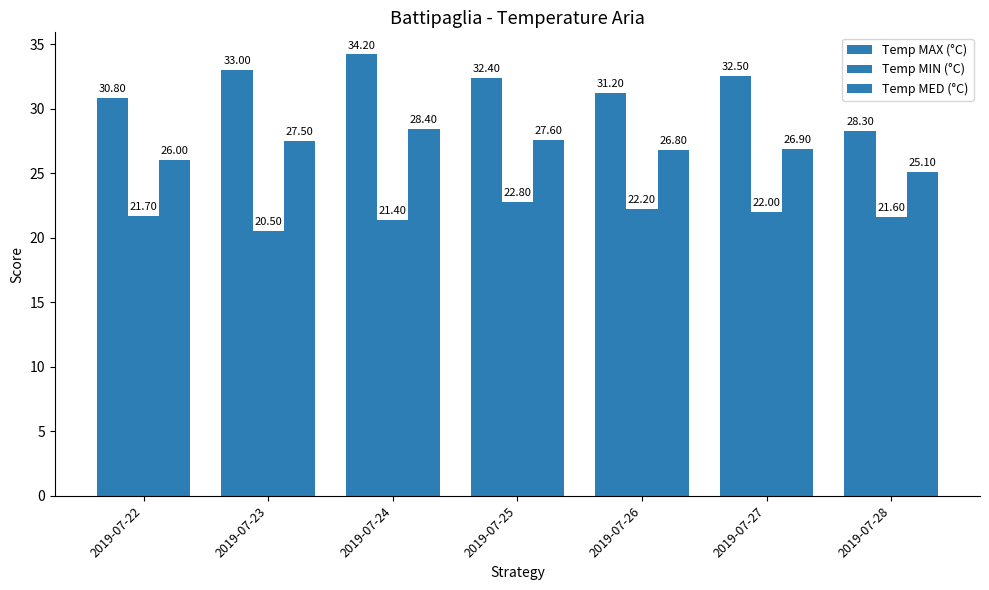

Which series has the largest range (max minus min)?

Temp MAX (°C)